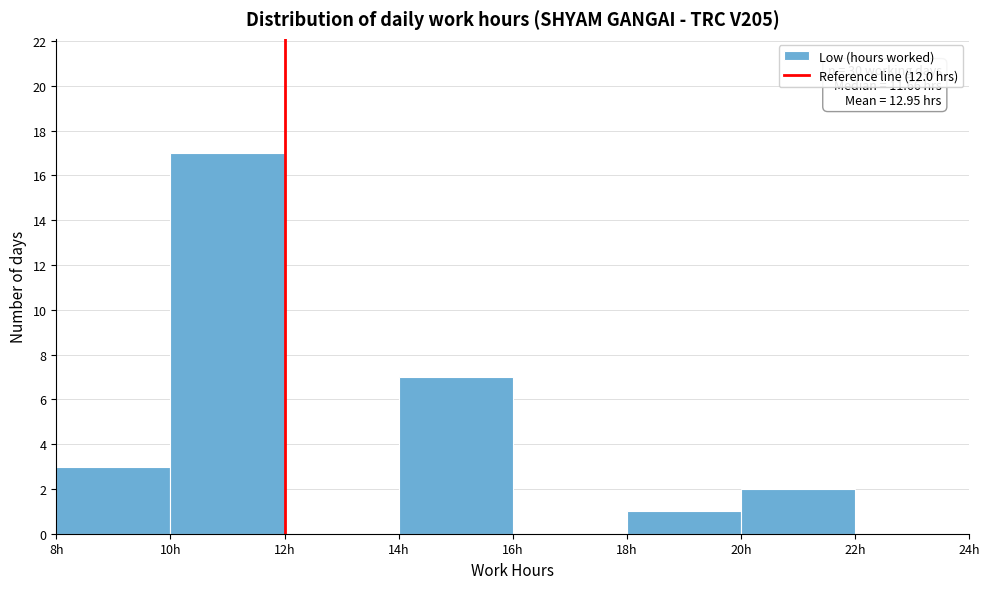

Which range on the x-axis has the tallest bar?

10 to 12